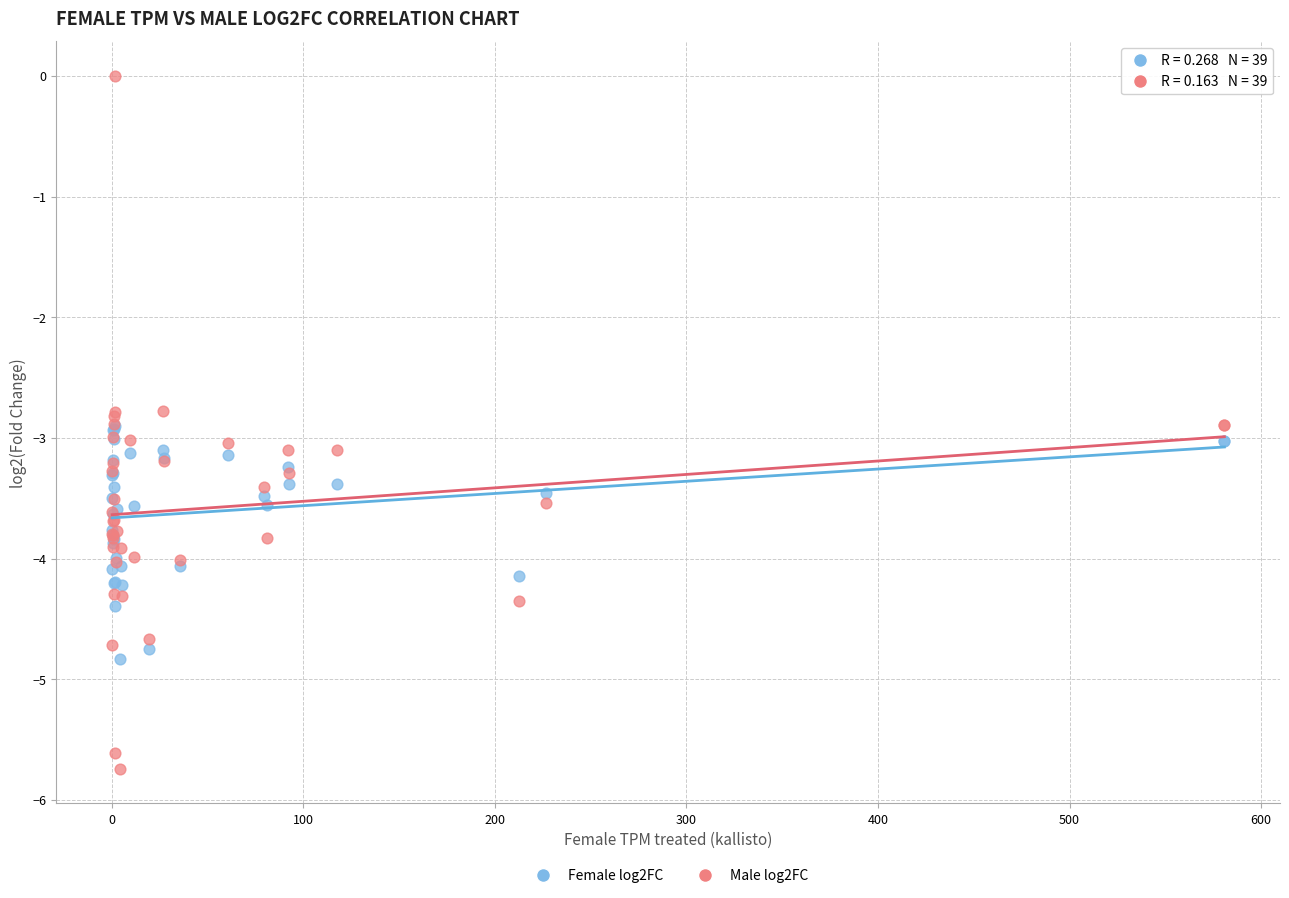

Which series has the widest spread of Y values?

Male log2FC